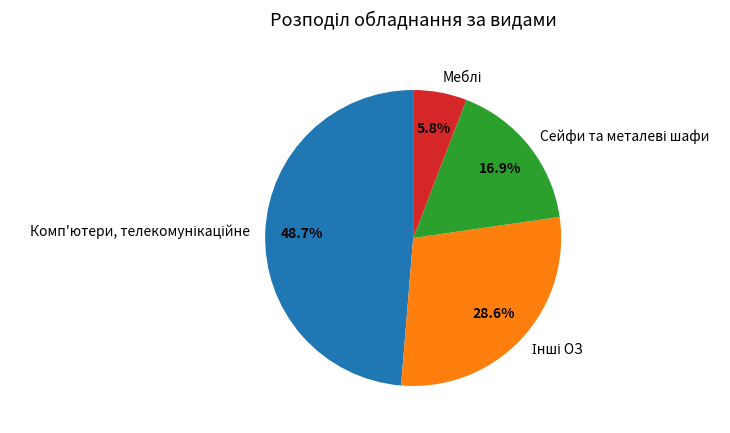

Is there a majority slice in this chart?

No